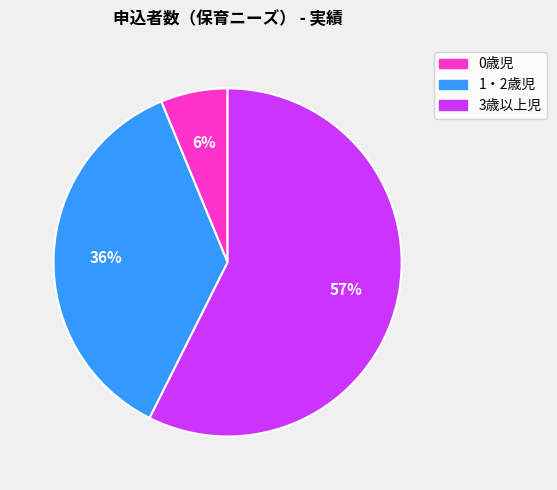

How many slices are in this pie chart?

3